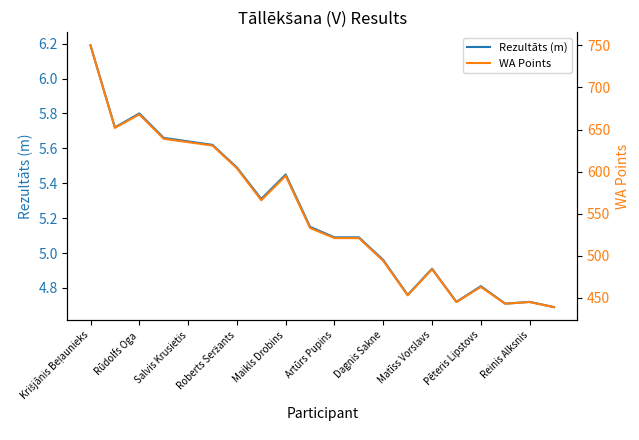

Does the chart display data point markers on the line(s)?

No